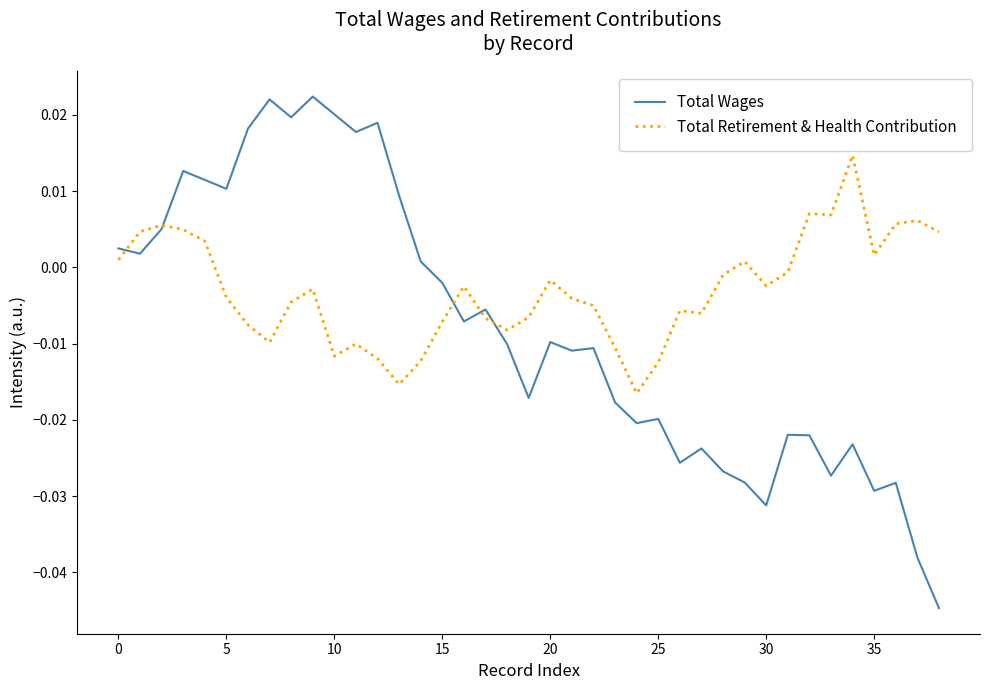

Which series has the widest spread of values?

Total Wages